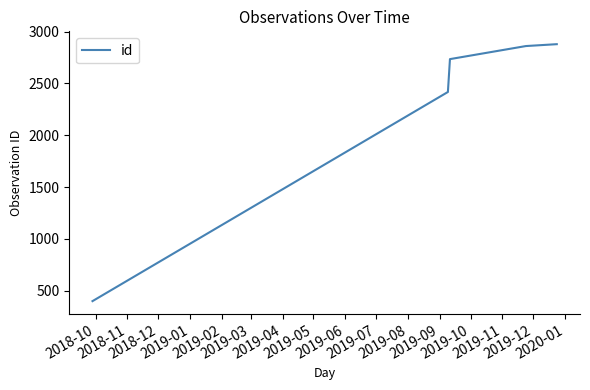

What is the maximum value shown in the chart?

2878